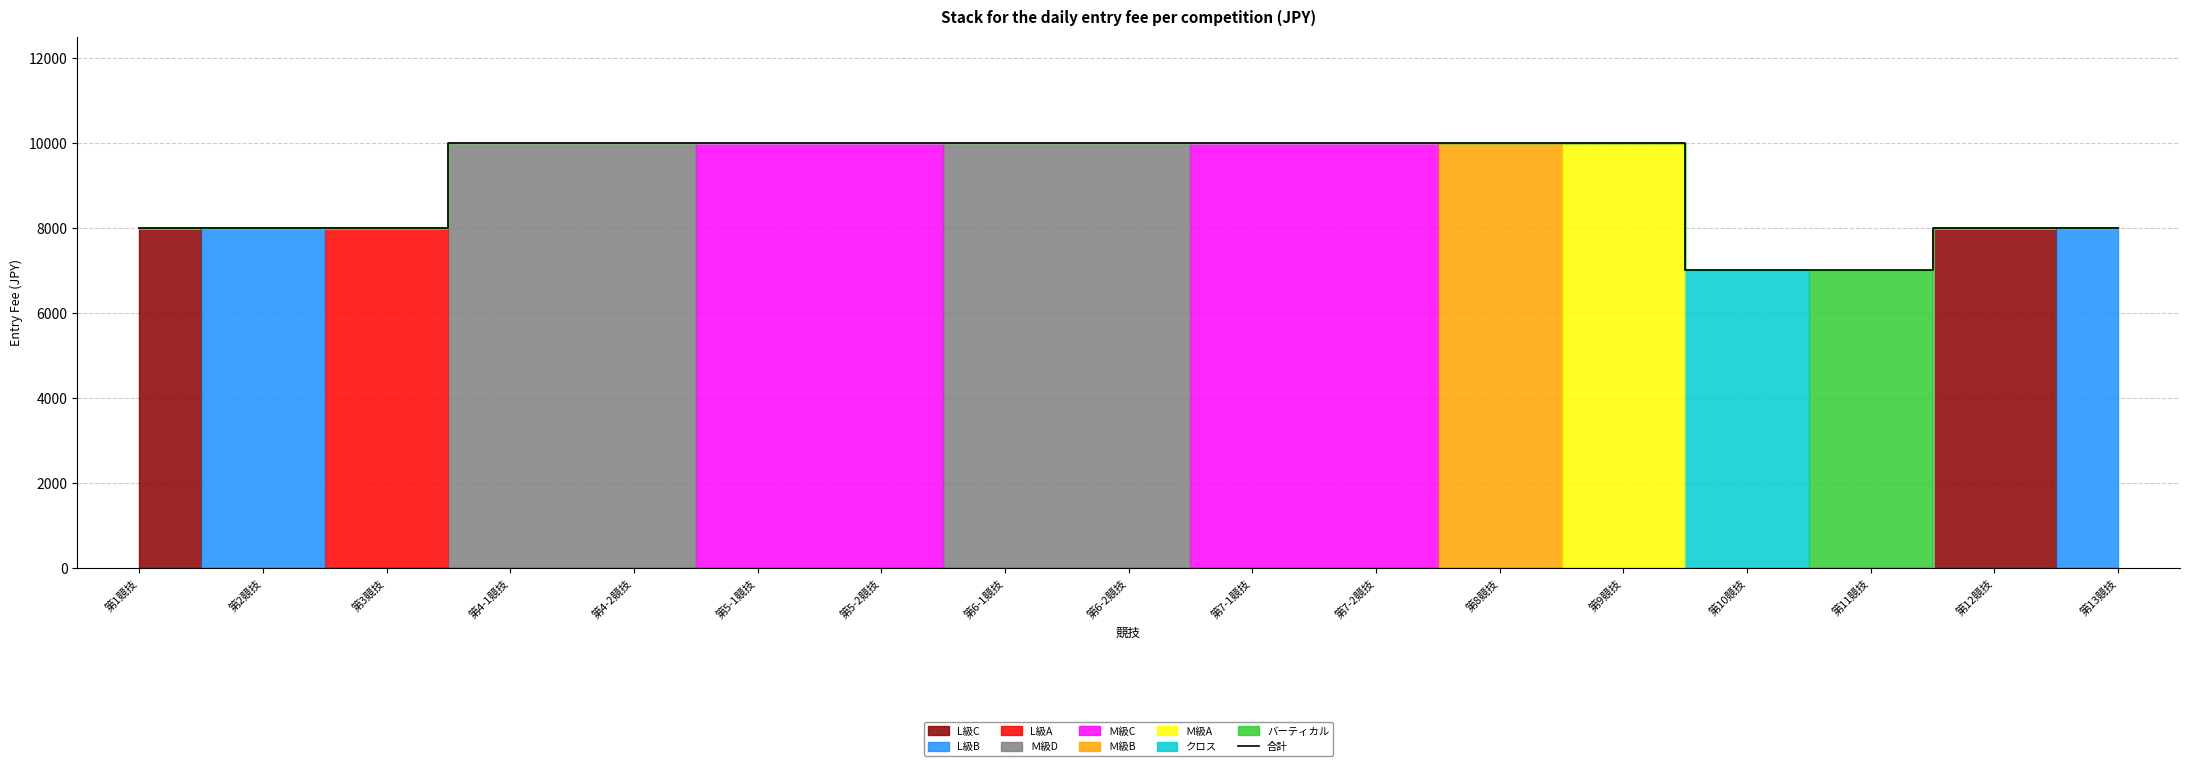

List the labels in order of value, smallest first.

第10競技, 第11競技, 第1競技, 第2競技, 第3競技, 第12競技, 第13競技, 第4-1競技, 第4-2競技, 第5-1競技, 第5-2競技, 第6-1競技, 第6-2競技, 第7-1競技, 第7-2競技, 第8競技, 第9競技